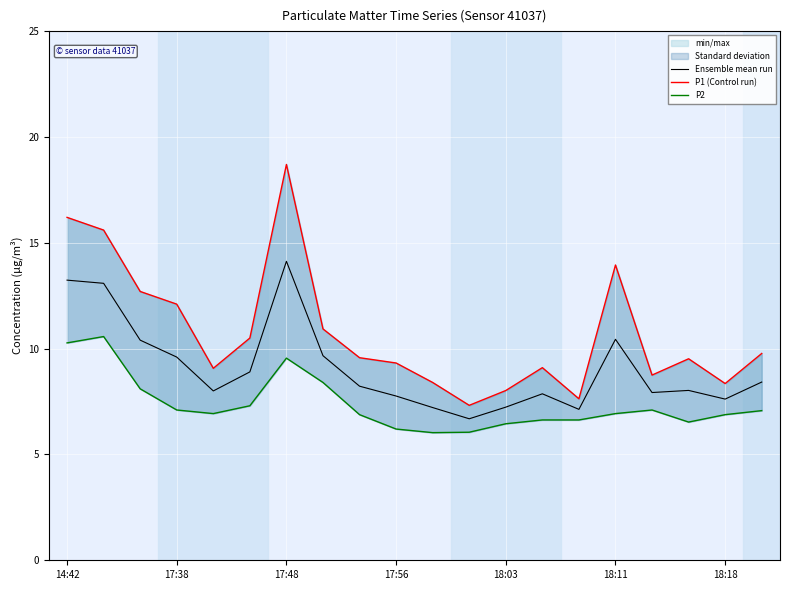

What is the highest value of the Ensemble mean run series?

14.1